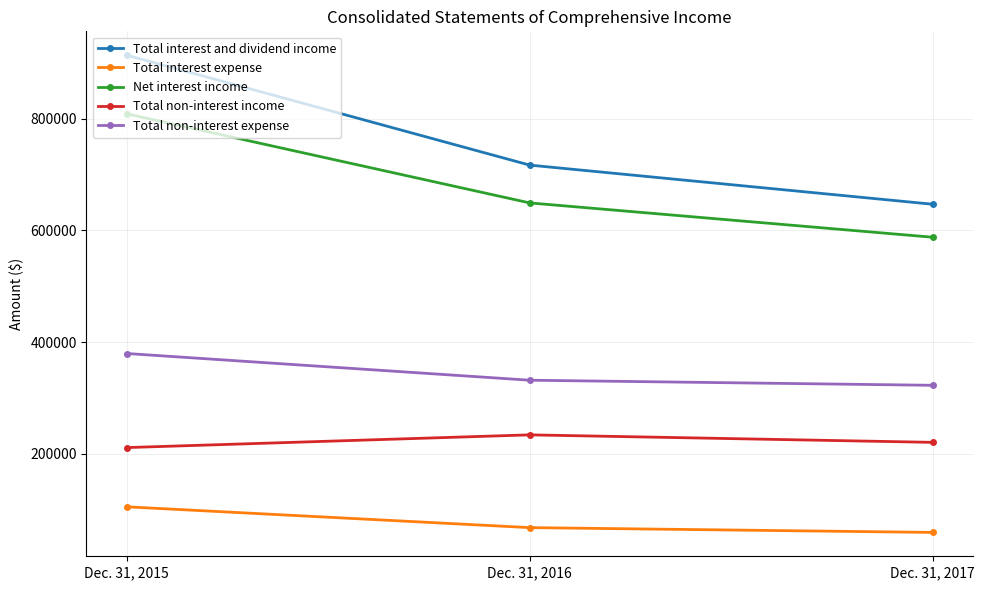

What is the smallest value displayed?

59100